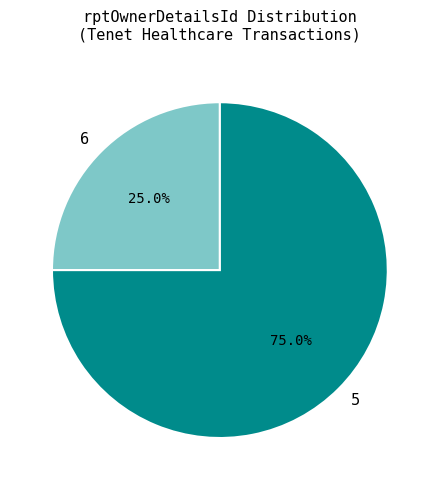

Between 6 and 5, which is larger?

5